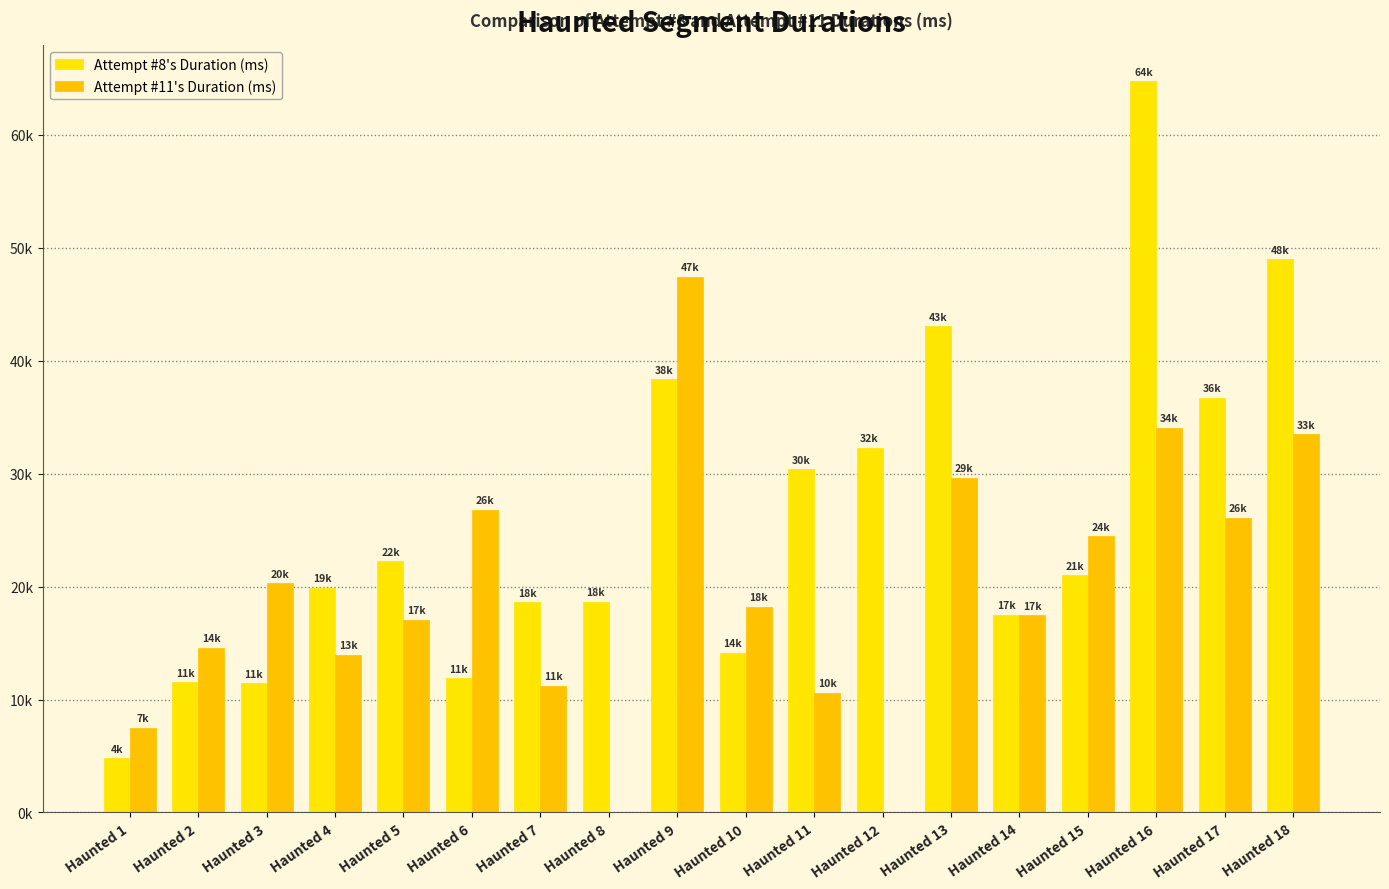

Is the value of Attempt #8's Duration (ms) at Haunted 9 greater than the value of Attempt #11's Duration (ms) at Haunted 11?

Yes